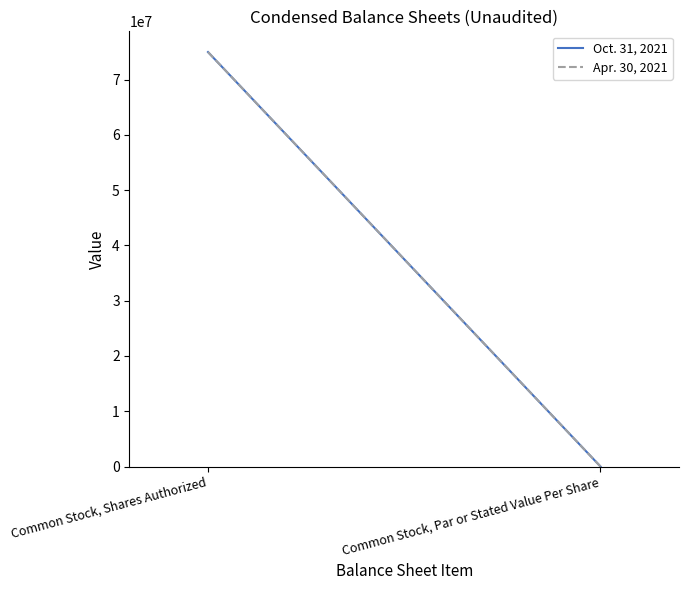

The value of Oct. 31, 2021 at Common Stock, Shares Authorized is 75000000.0. True or false?

True